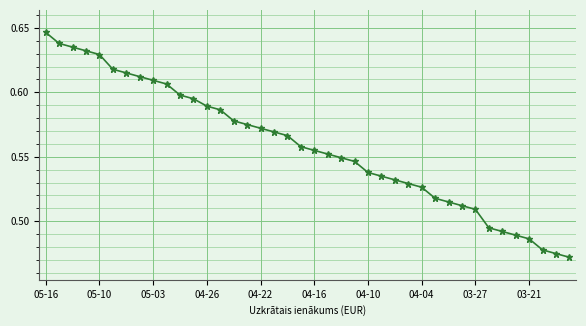

What is the difference between the second highest and second lowest values?

0.2